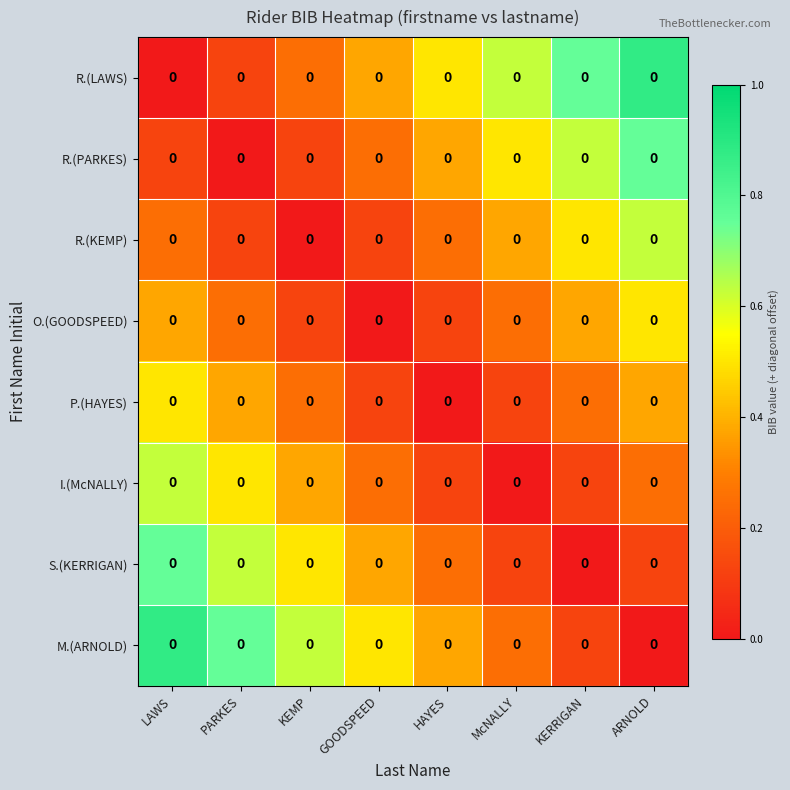

The R.(PARKES) series shows 0.9 at KERRIGAN. True or false?

False